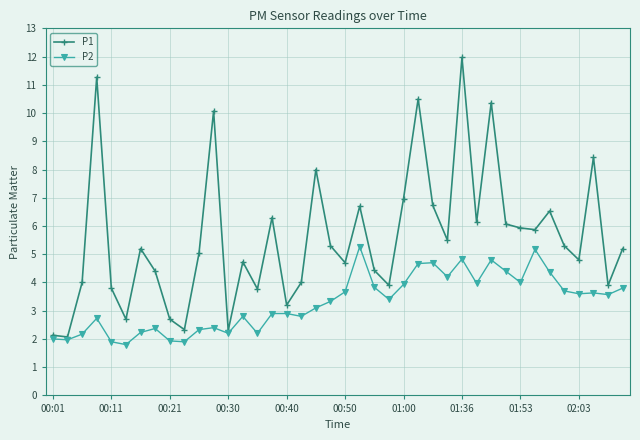

What is the value of the P2 point at the 31st from the left?

4.8